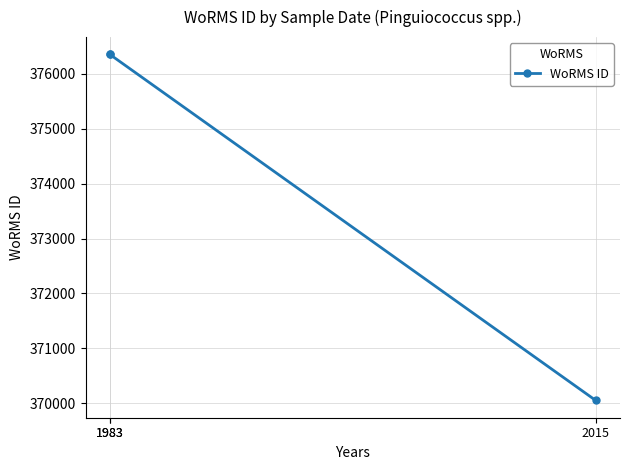

Does the chart have visible grid lines?

Yes